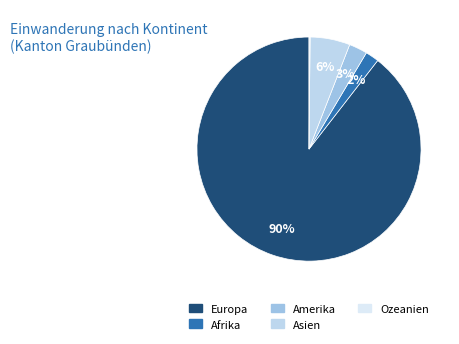

Rank the categories by value from highest to lowest.

Europa, Asien, Amerika, Afrika, Ozeanien